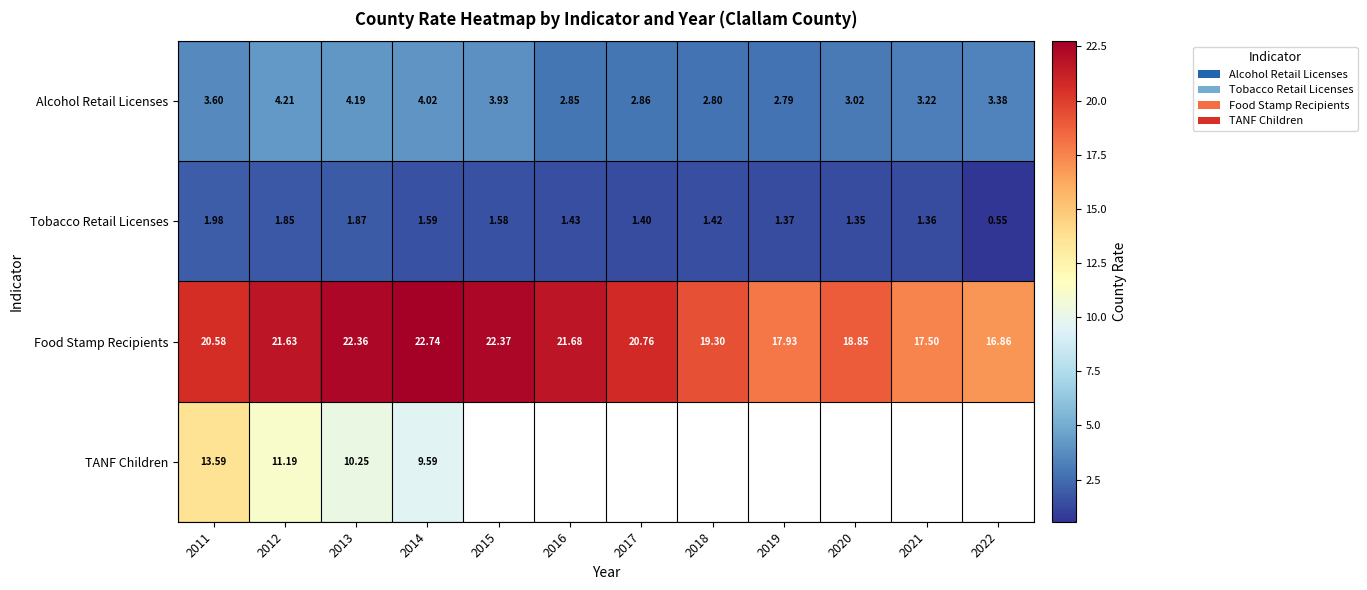

At which category is the sum across all series the highest?

2011